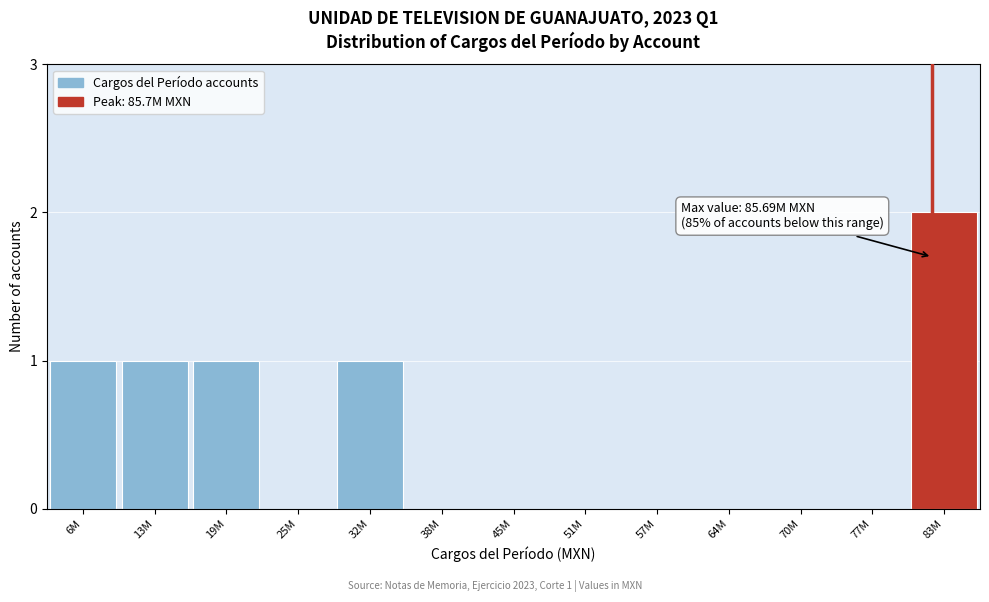

Reading right to left, extract all data points from this chart.

83M=2	77M=0	70M=0	64M=0	57M=0	51M=0	45M=0	38M=0	32M=1	25M=0	19M=1	13M=1	6M=1